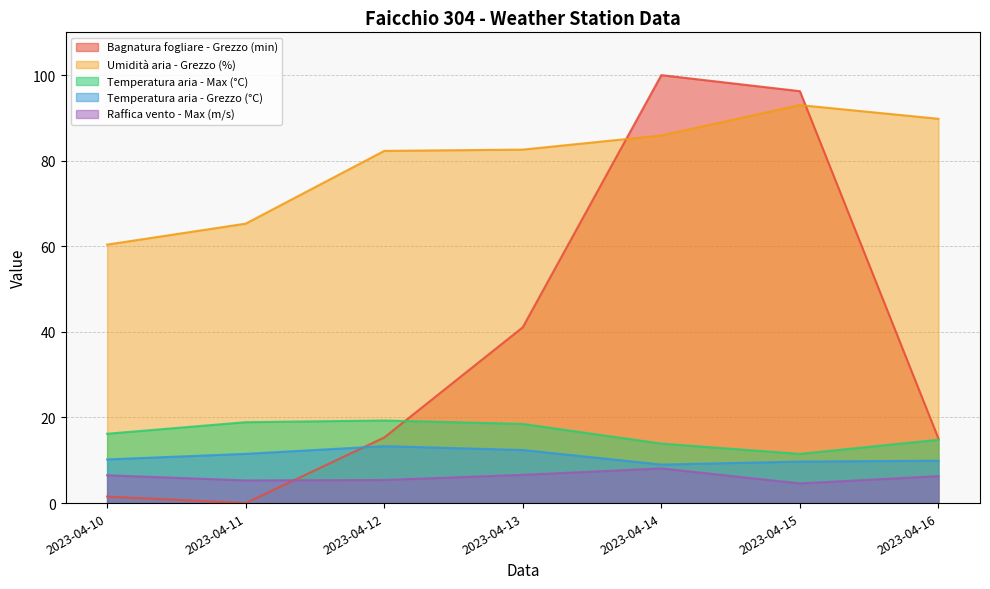

True or false: Umidità aria - Grezzo (%) has a value of 123.1 at 2023-04-16.

False